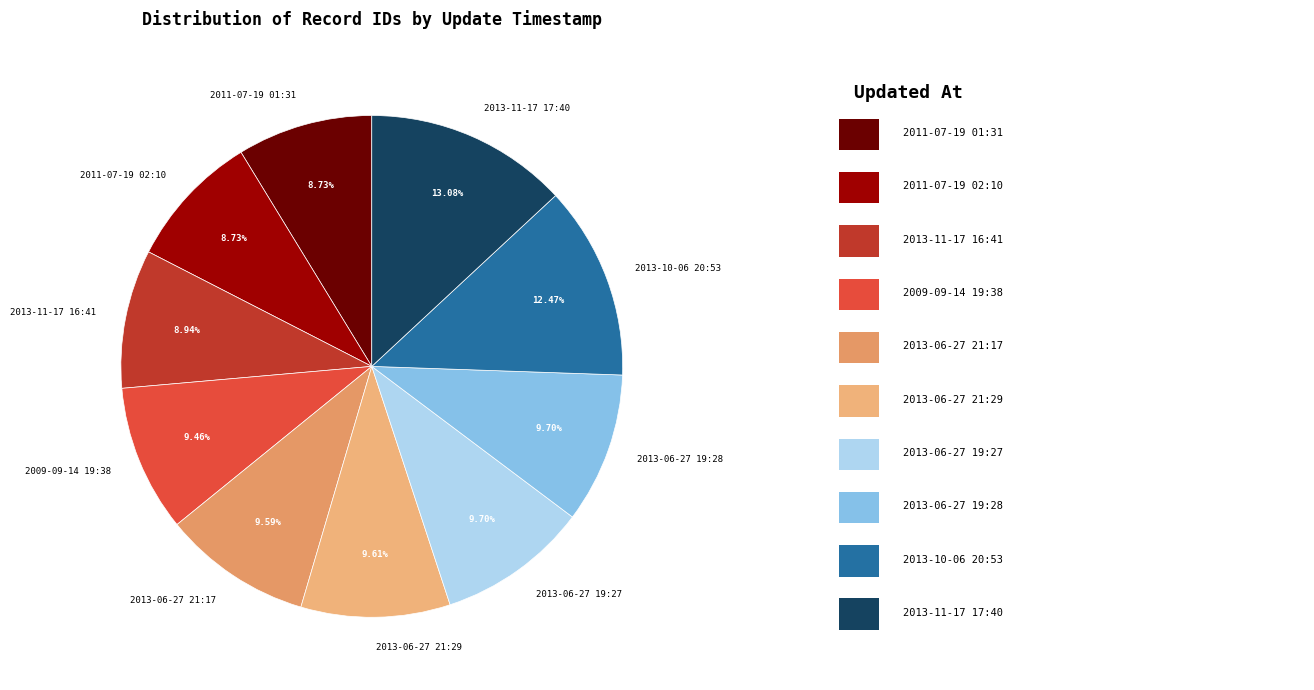

True or false: 2013-06-27 21:17 accounts for 20% of the total.

False